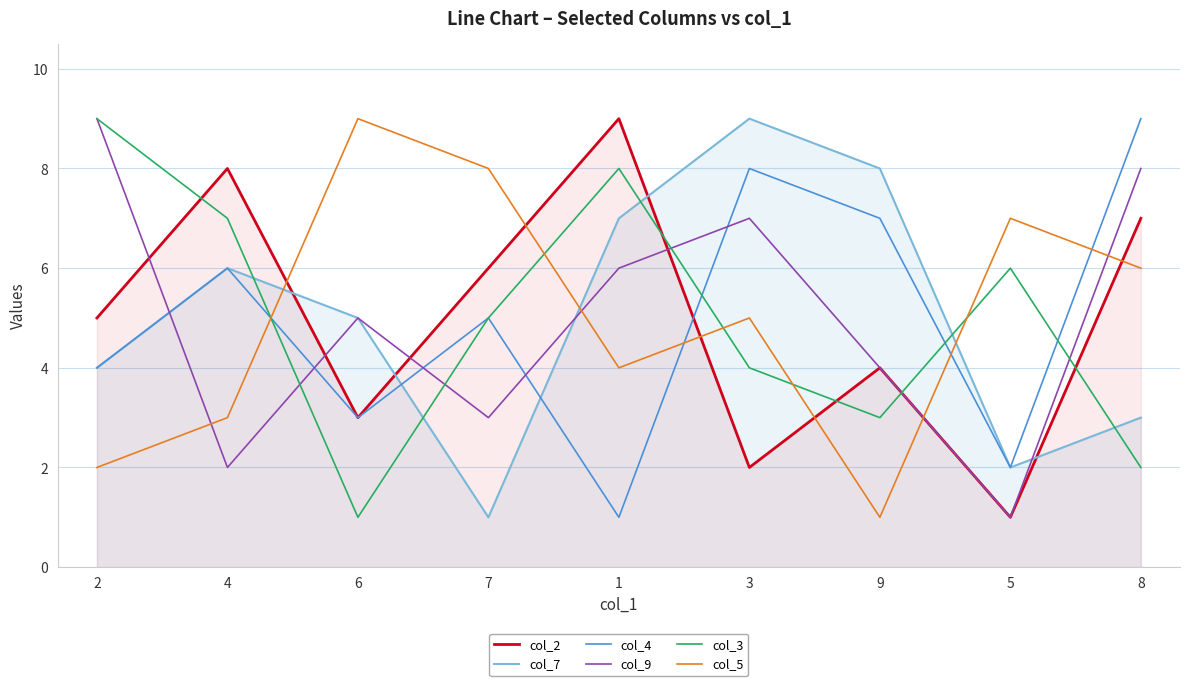

The value of col_5 at 5 is 3. True or false?

False